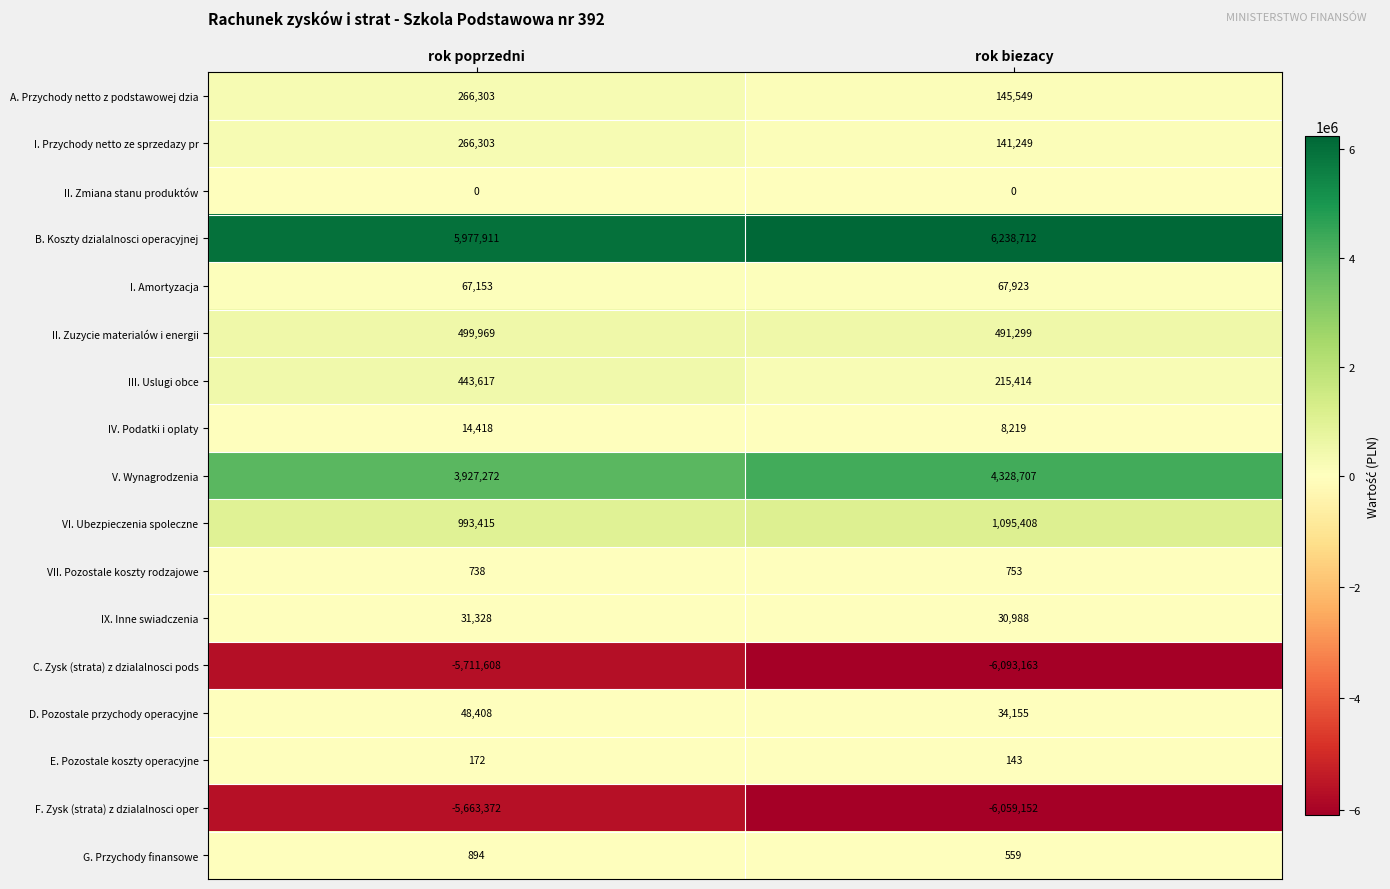

Read the E. Pozostale koszty operacyjne value at rok biezacy, to the nearest 10.

140